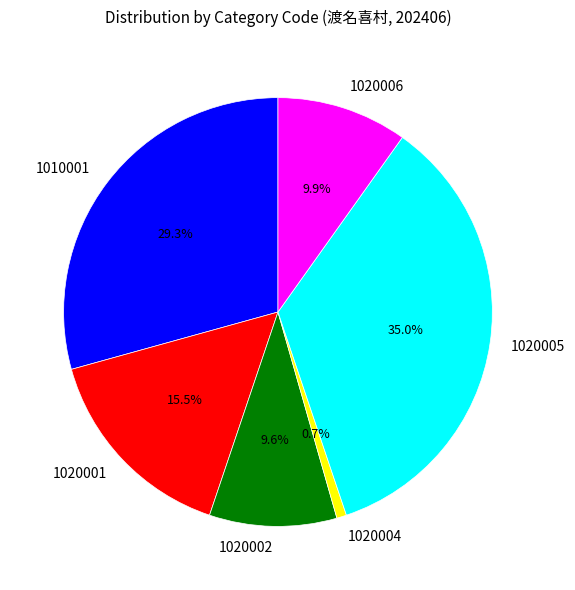

What percentage do 1020004 and 1020006 together represent?

10.6%